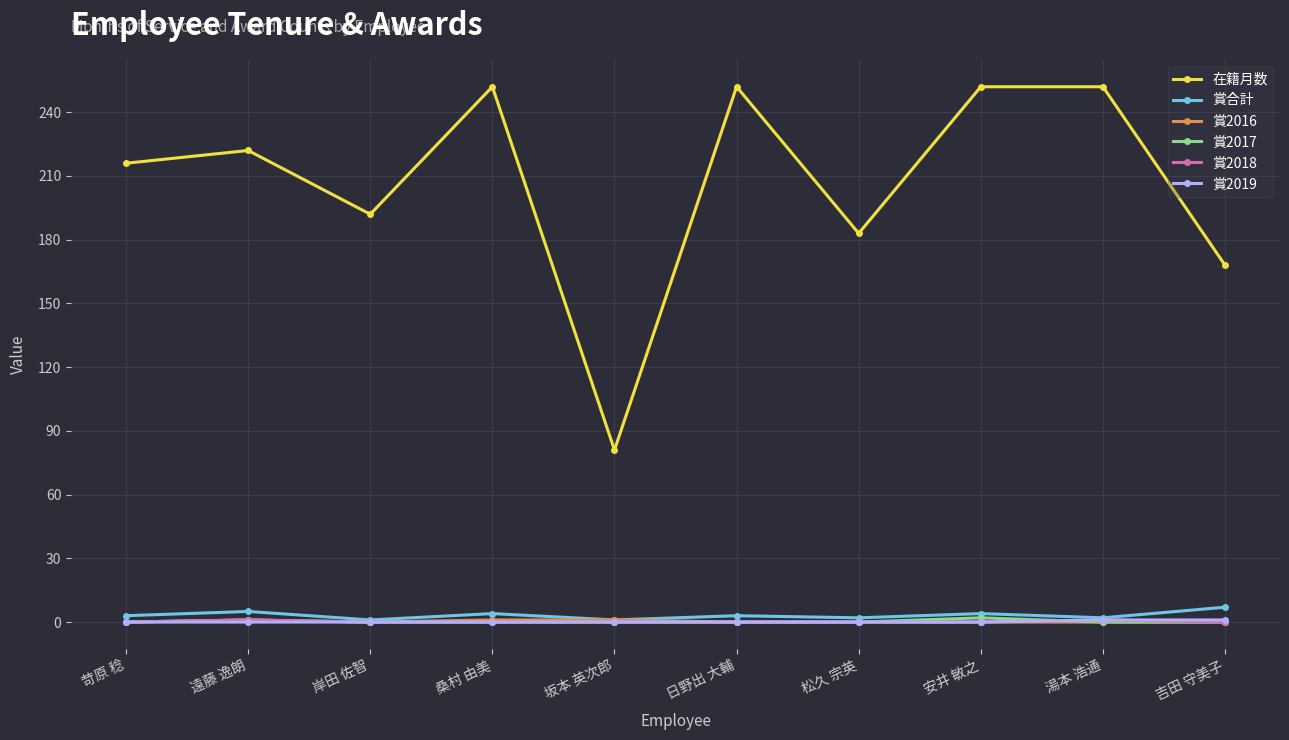

What are all the series names shown in the legend?

在籍月数, 賞合計, 賞2016, 賞2017, 賞2018, 賞2019